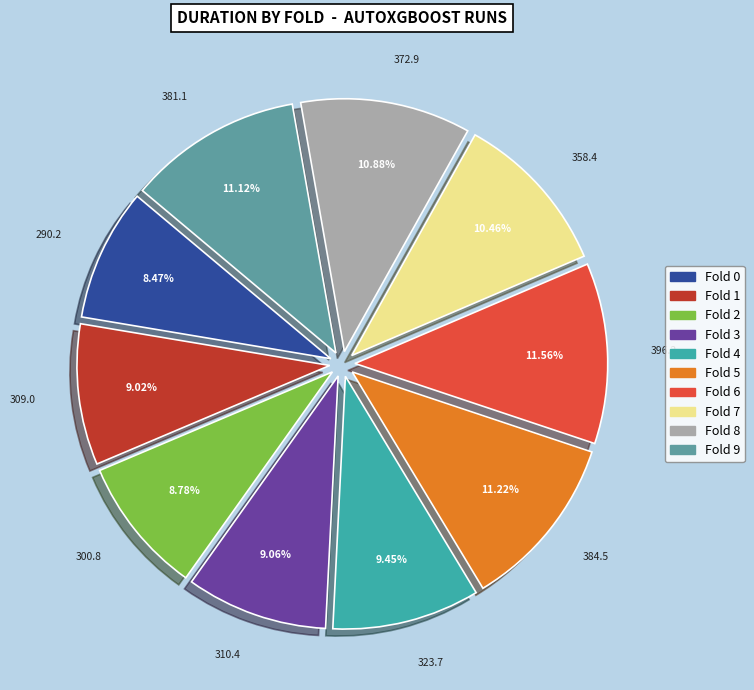

How many slices are in this pie chart?

10